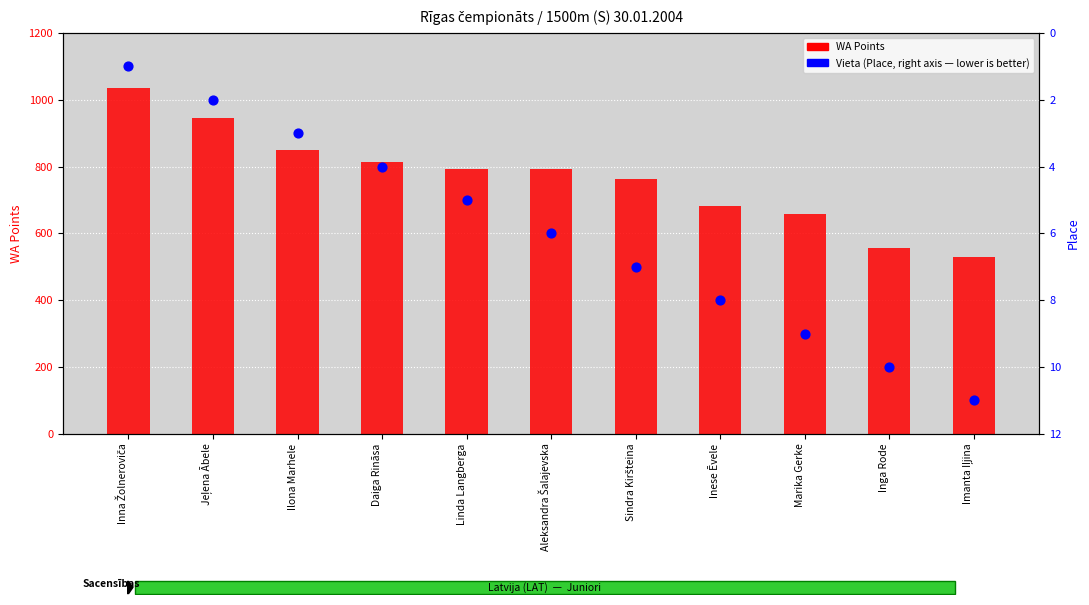

Which series has the largest Y range (max minus min)?

WA Points